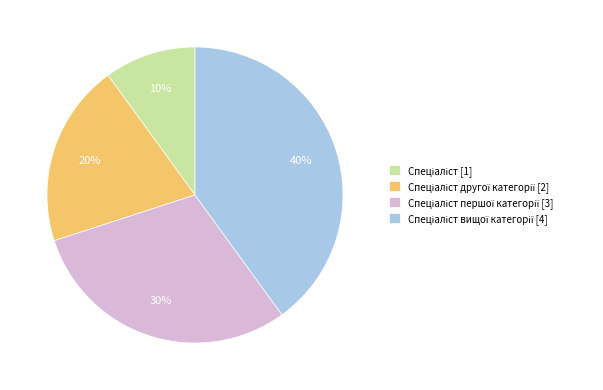

Is there a majority slice in this chart?

No